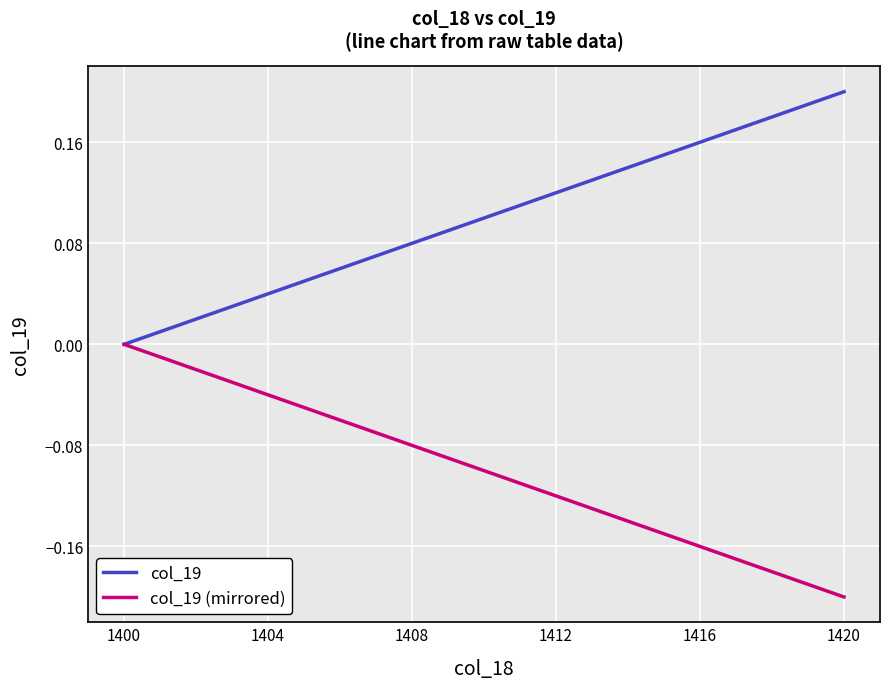

Which series has the largest total across all categories?

col_19